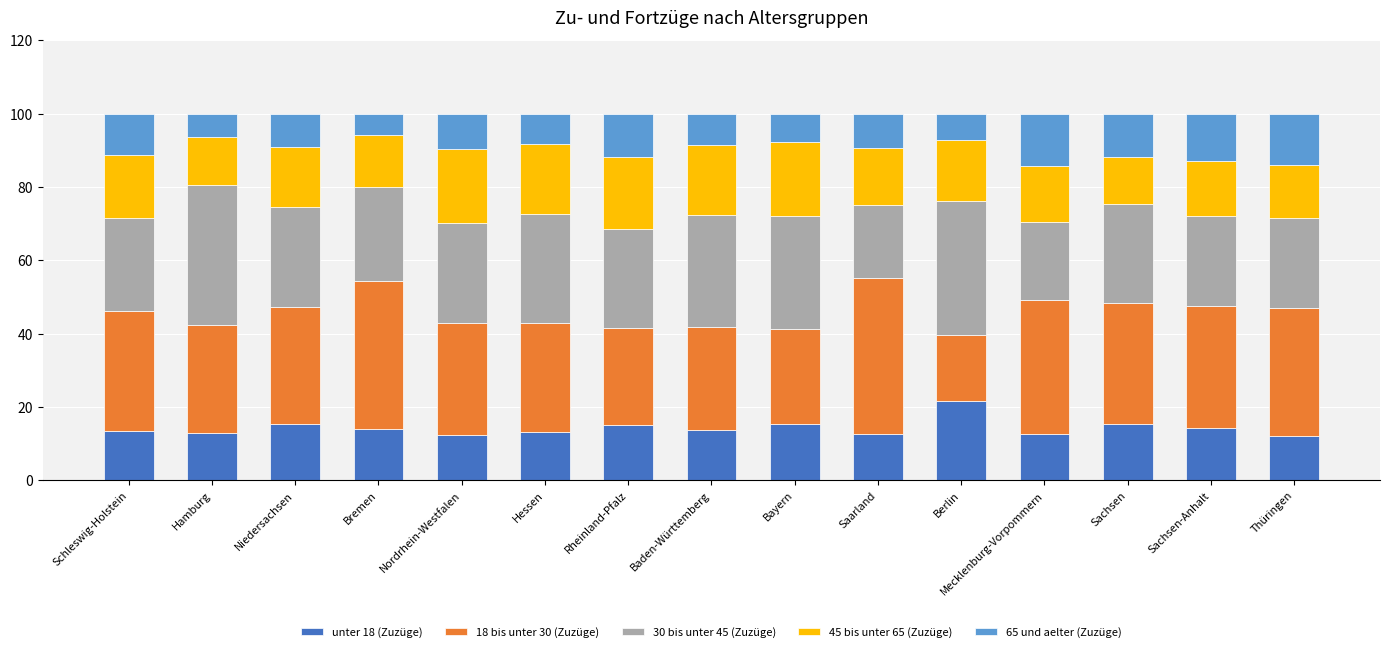

Is it true that unter 18 (Zuzüge) equals 12.7 at Mecklenburg-Vorpommern?

True